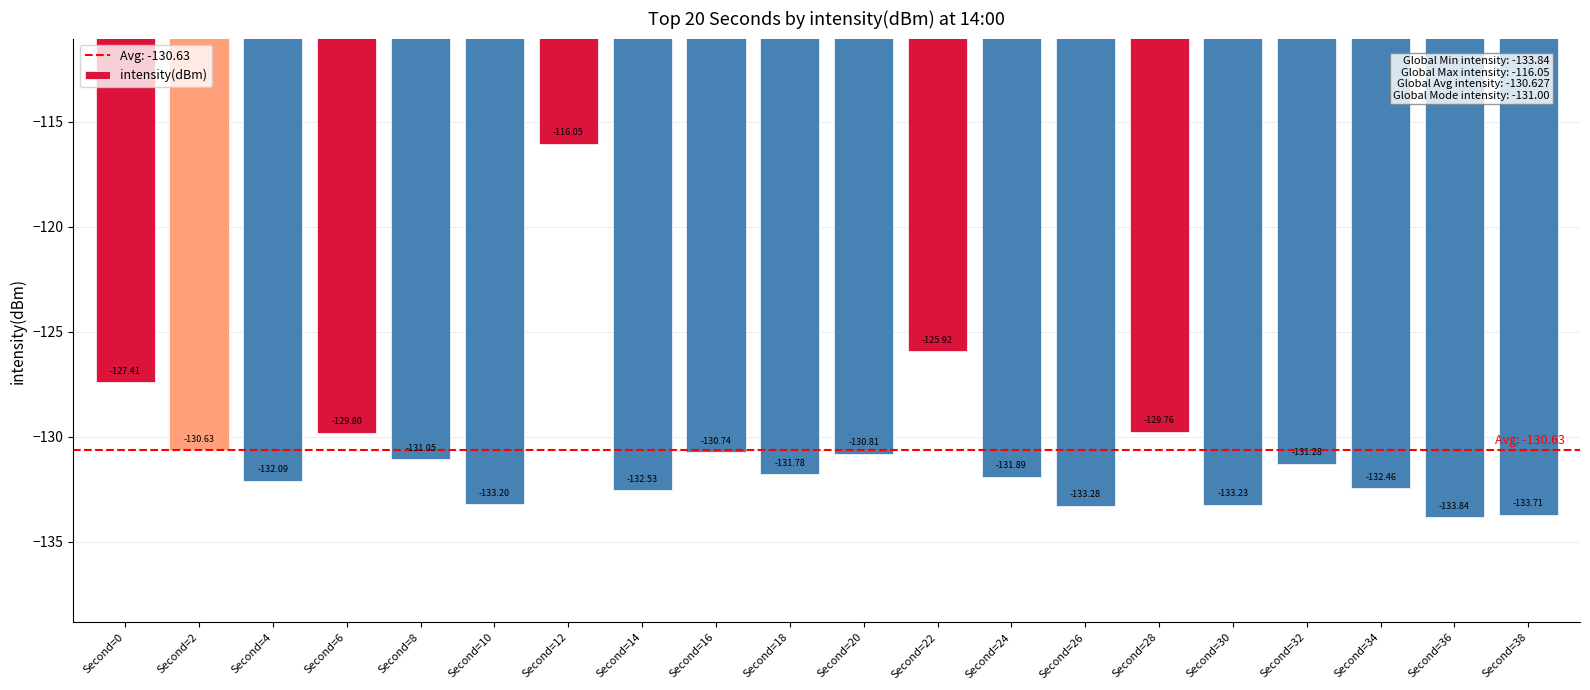

What is the difference between the maximum and minimum values?

17.8